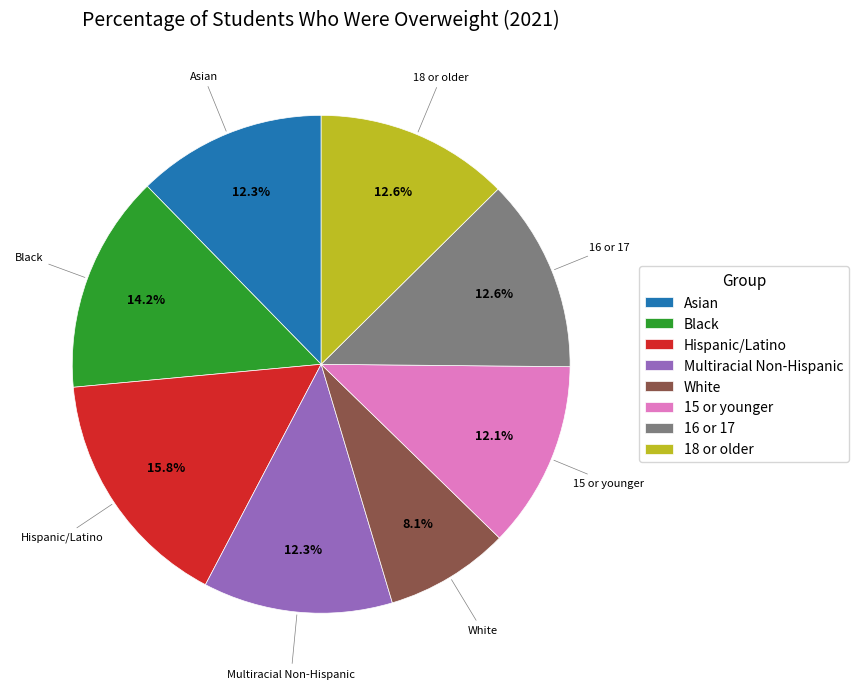

How many slices are in this pie chart?

8